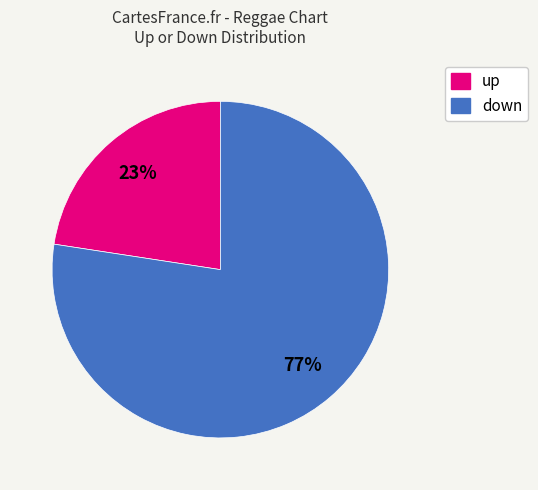

Rank the categories by value from highest to lowest.

down, up